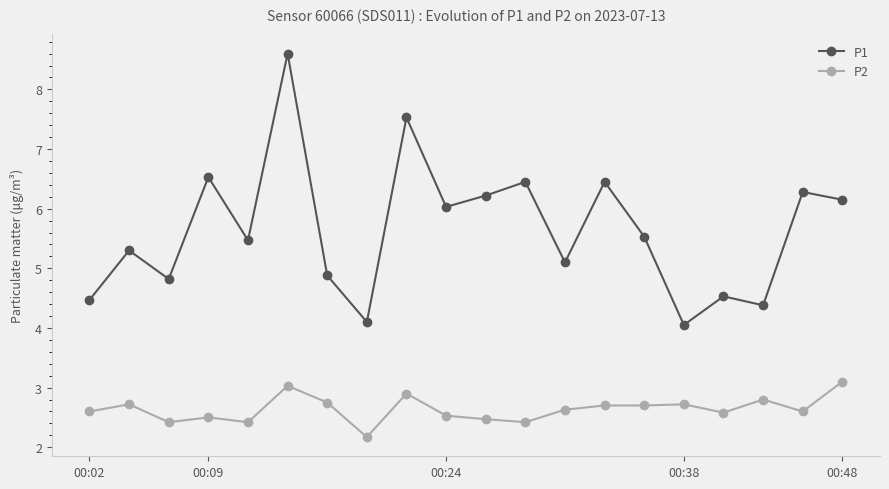

Rank the series by their maximum value, from highest to lowest.

P1, P2